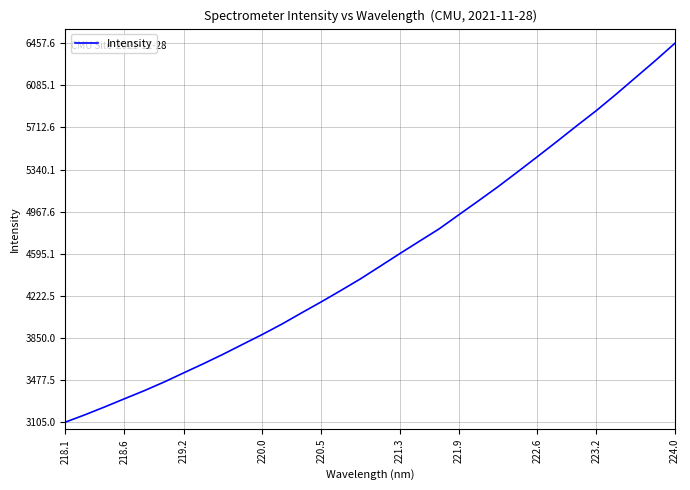

What is the difference between the maximum and minimum values?

3352.6